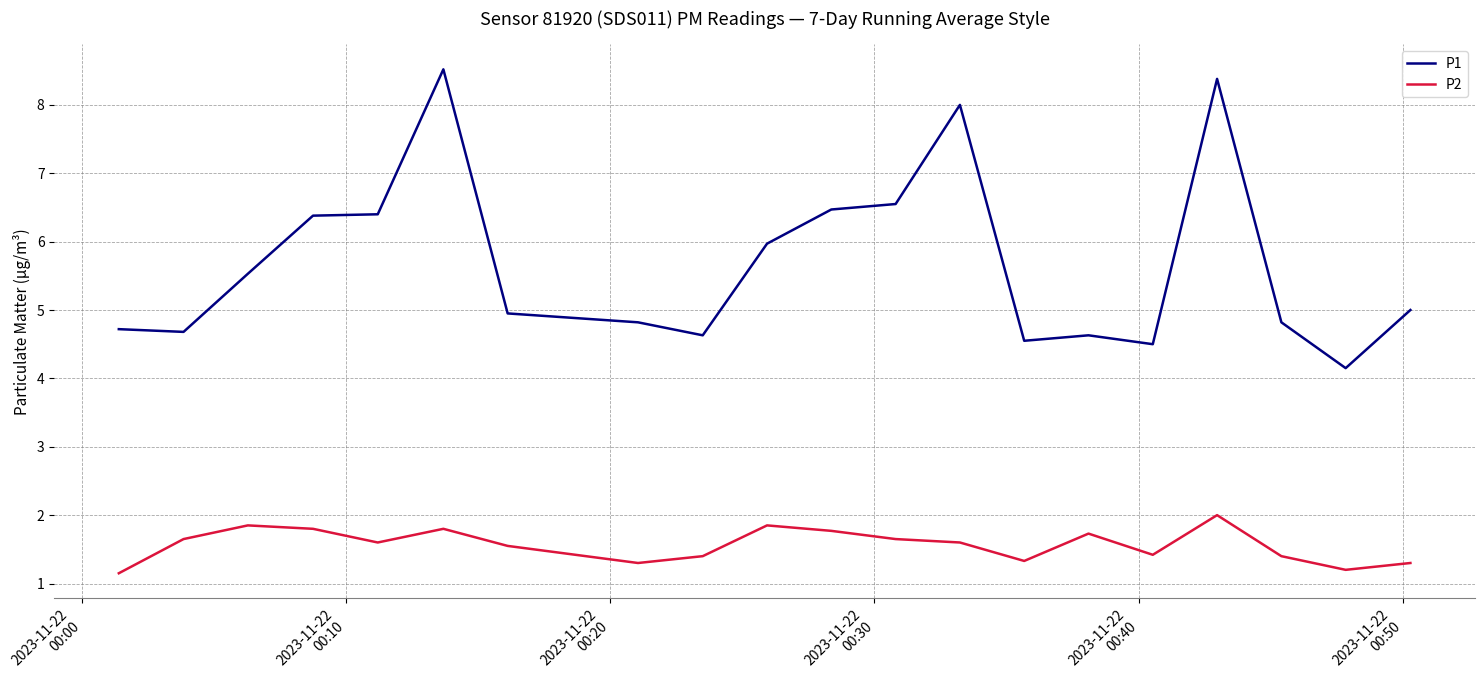

True or false: P2 and P1 cross at least once.

False